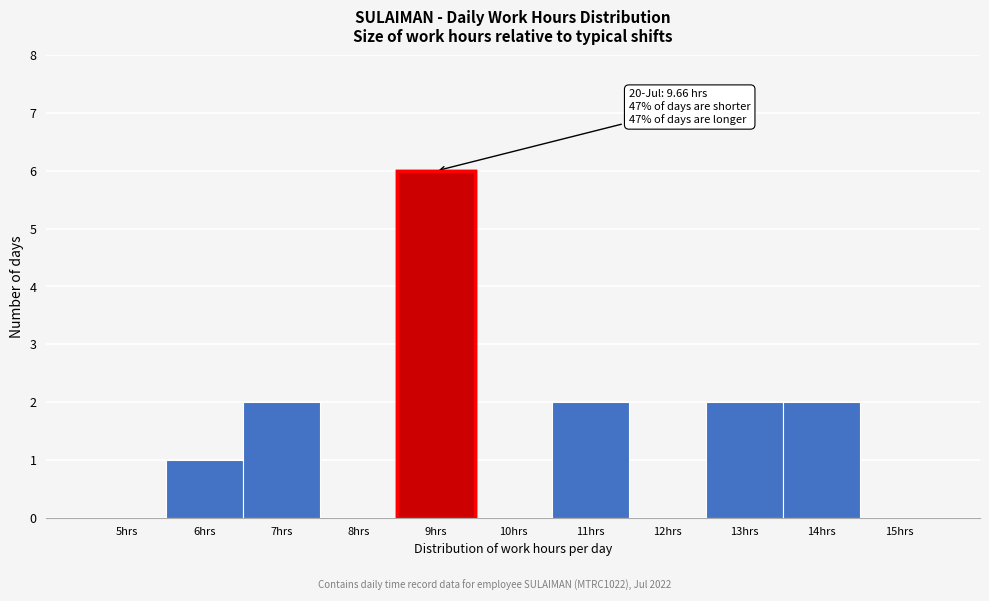

Reading left to right, transcribe all the data shown in this chart.

5hrs=0	6hrs=1	7hrs=2	8hrs=0	9hrs=6	10hrs=0	11hrs=2	12hrs=0	13hrs=2	14hrs=2	15hrs=0